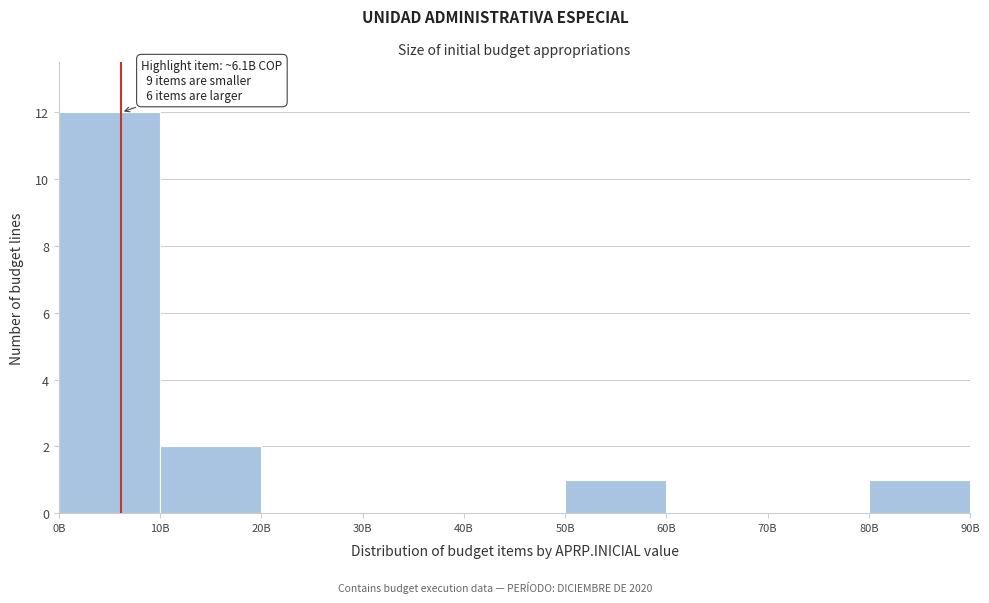

Where is the data nearest to the value 6?

10B